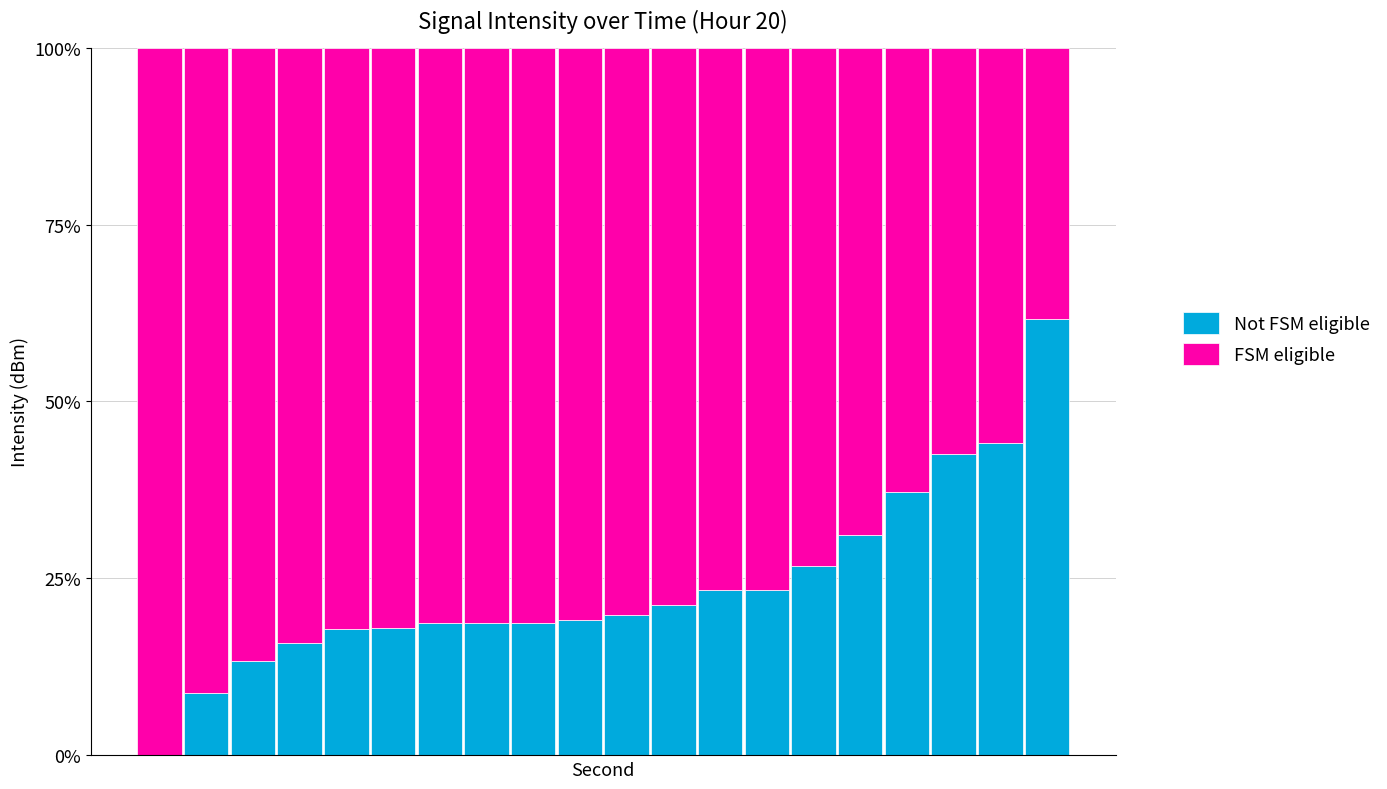

Count the number of categories in the chart.

20